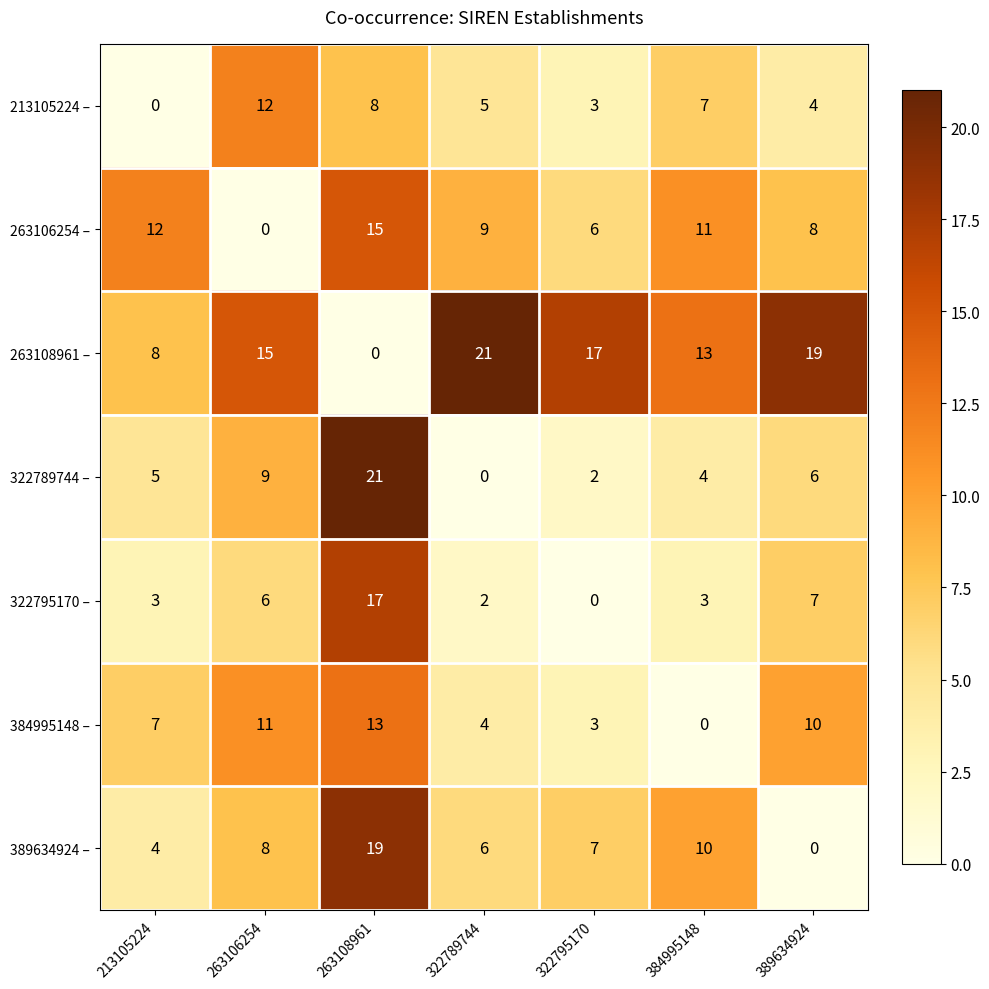

Rank the categories by 263106254 – value from highest to lowest.

263108961, 213105224, 384995148, 322789744, 389634924, 322795170, 263106254